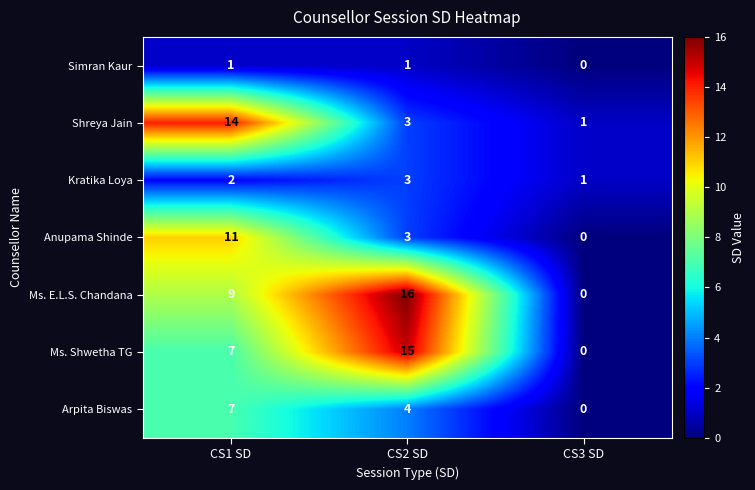

Where is Ms. Shwetha TG nearest to the value 7?

CS1 SD